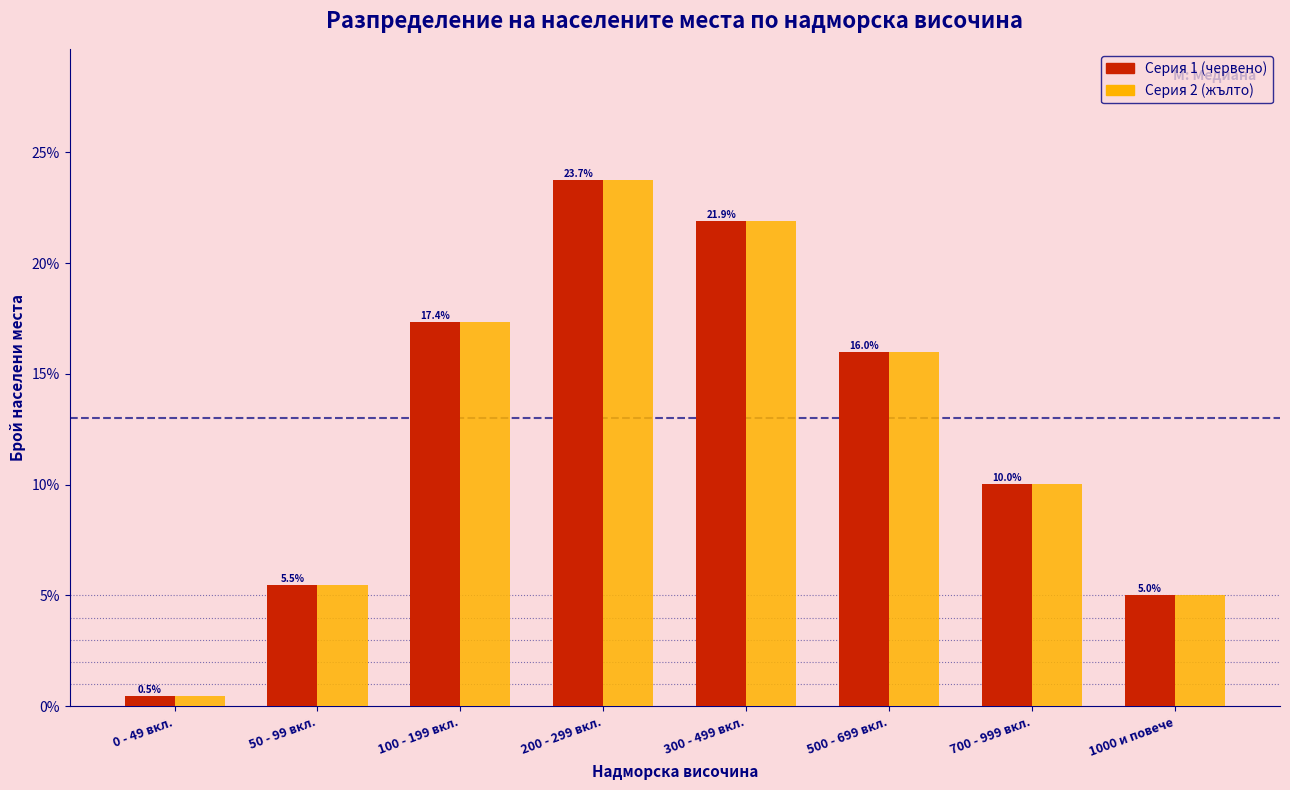

What is the total value across all series at 50 - 99 вкл.?

11.0